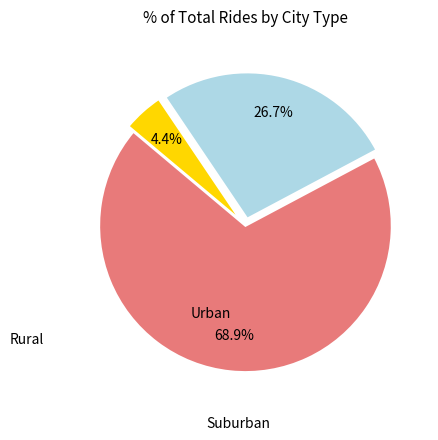

Is there a majority slice in this chart?

Yes